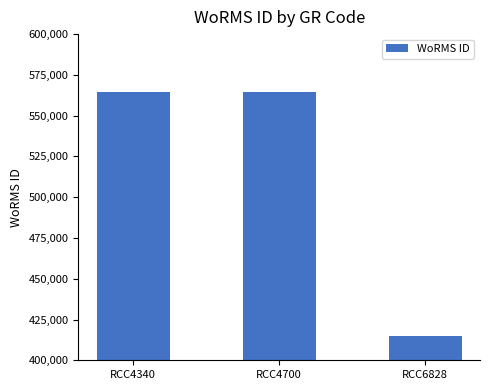

What is the greatest value displayed?

564479